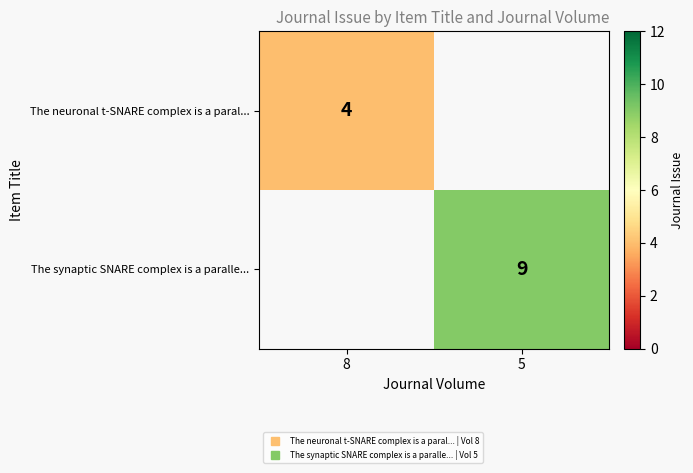

What is the sum of all The synaptic SNARE complex is a paralle... values?

9